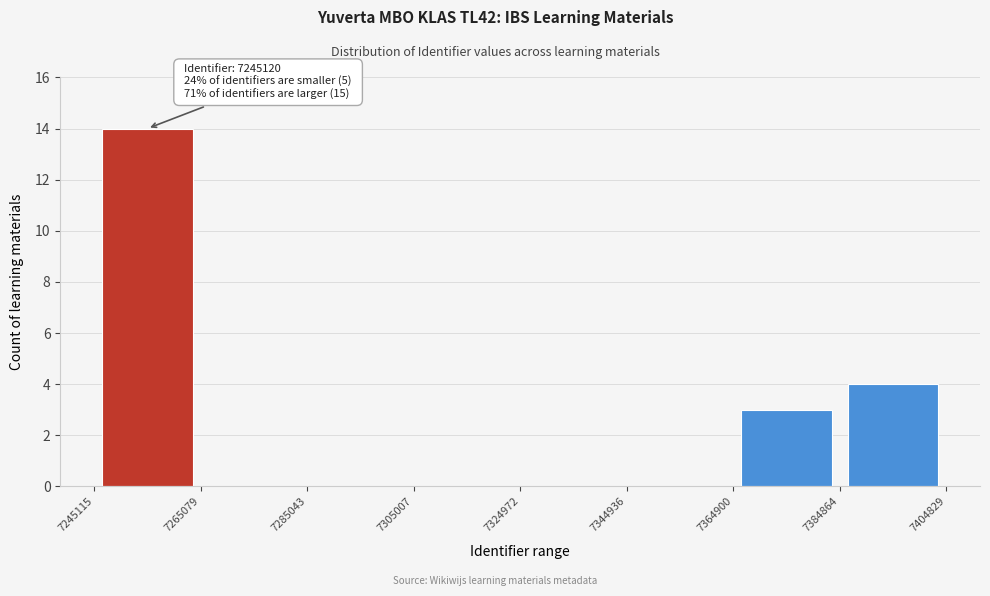

Over which range of the x-axis is the bar tallest?

7245115 to 7265079